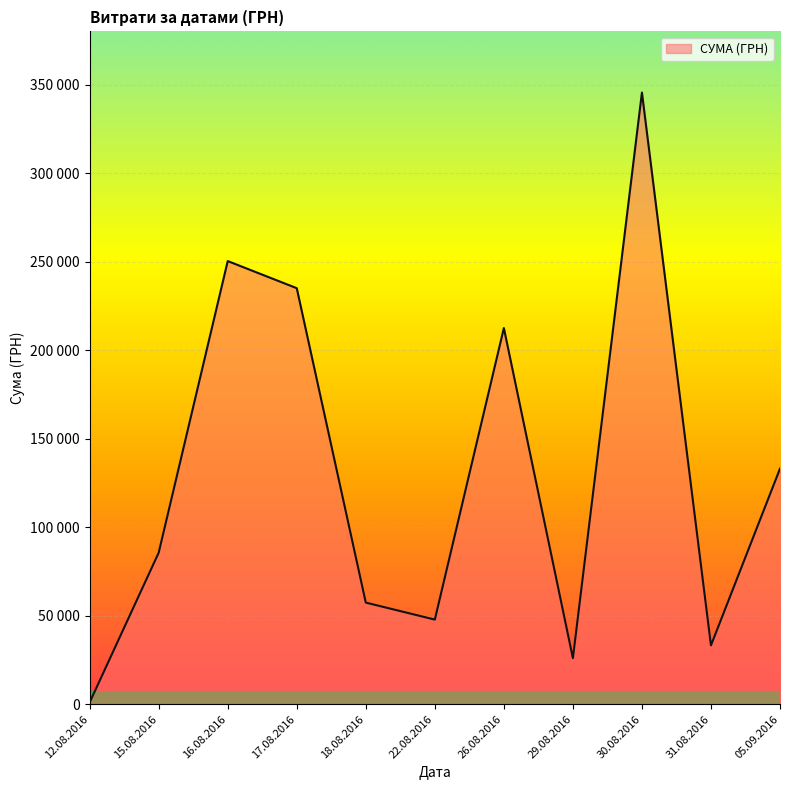

Does the chart have visible grid lines?

Yes